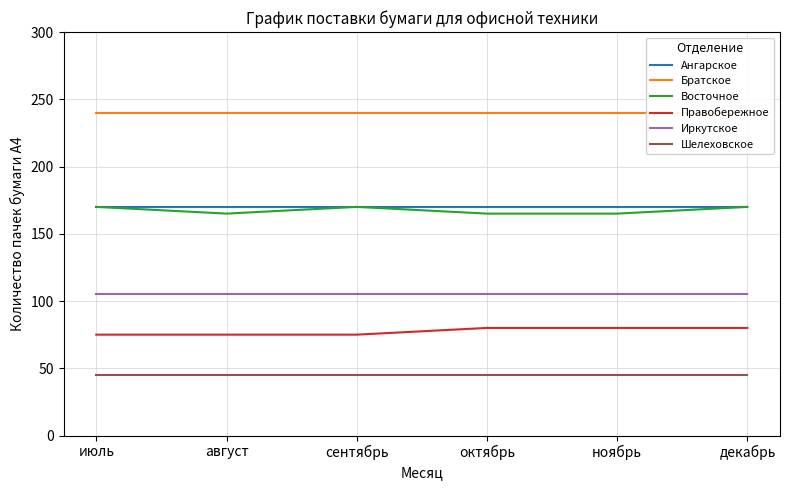

The value of Шелеховское at ноябрь is 31. True or false?

False